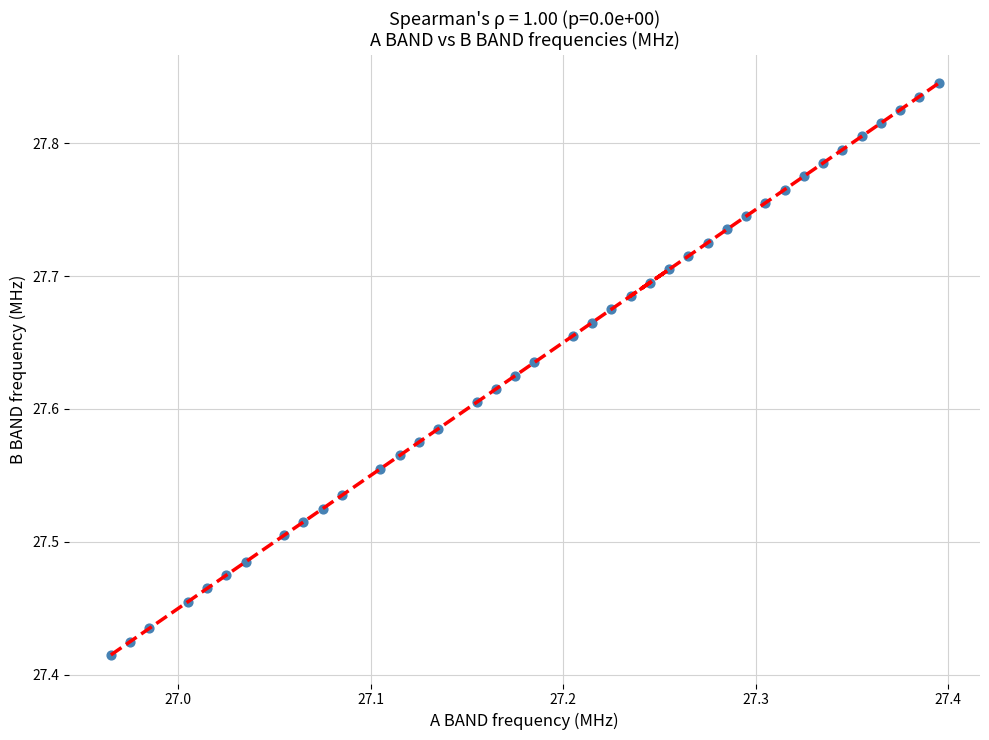

What is the range of X values (max minus min)?

0.4